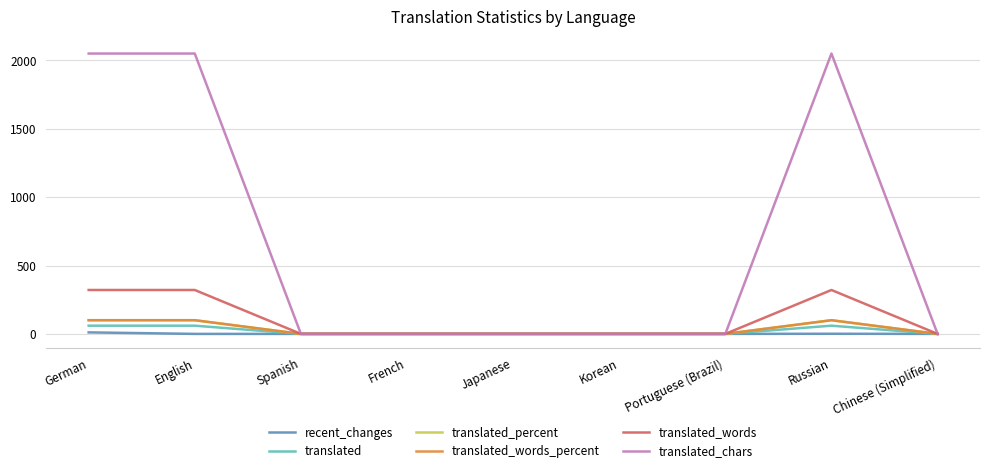

True or false: translated_chars and recent_changes intersect in this chart.

False